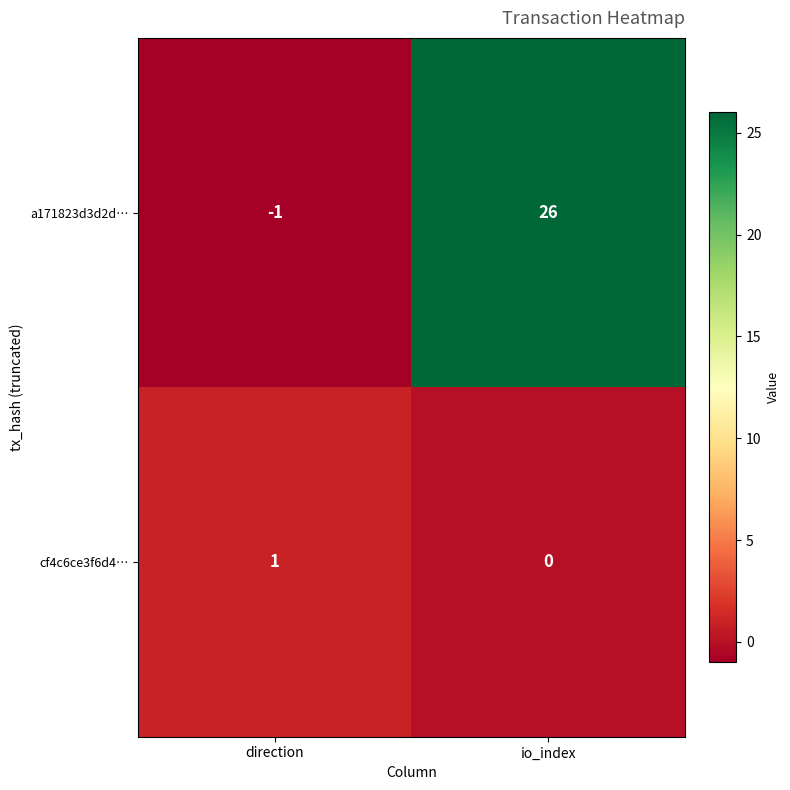

Reading right to left, transcribe all the data shown in this chart.

a171823d3d2d…: io_index=26	direction=-1
cf4c6ce3f6d4…: io_index=0	direction=1